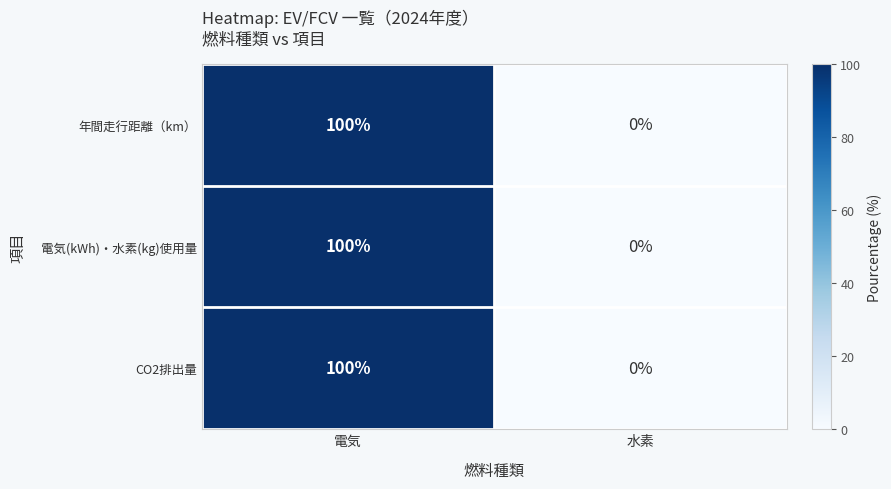

What is the maximum value shown in the chart?

100